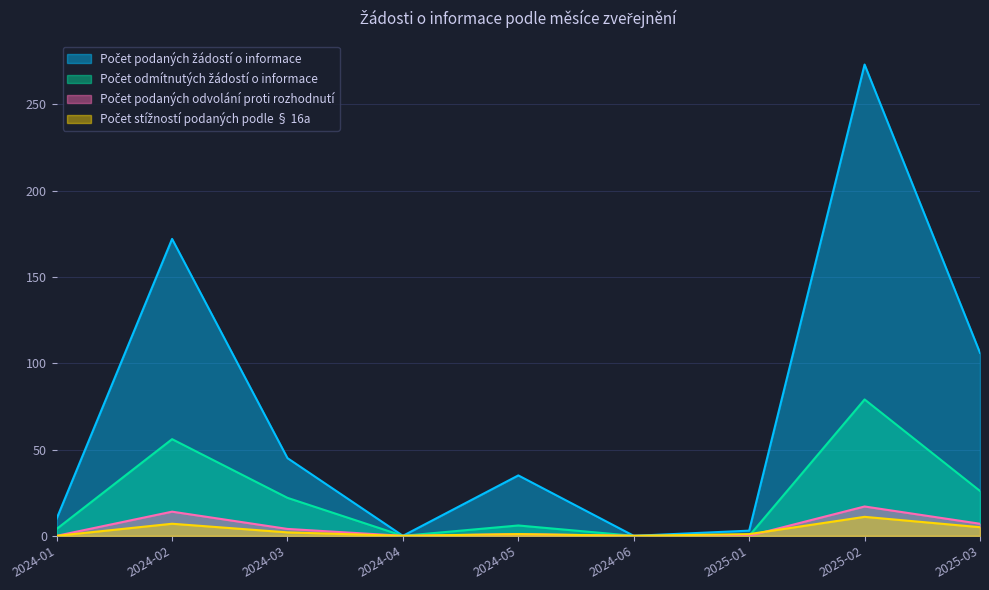

Does the chart display data point markers on the line(s)?

No